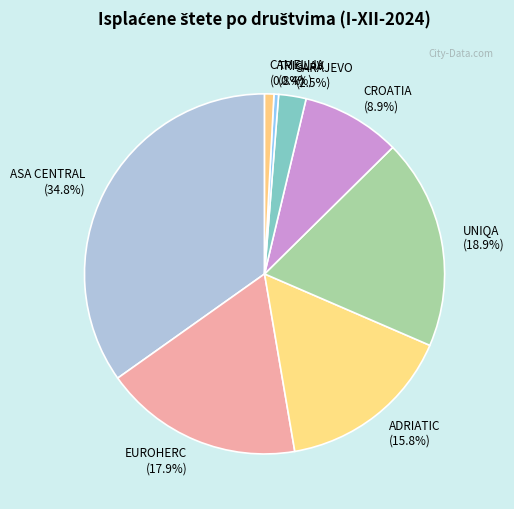

What percentage is the CROATIA slice, to the nearest percent?

9%